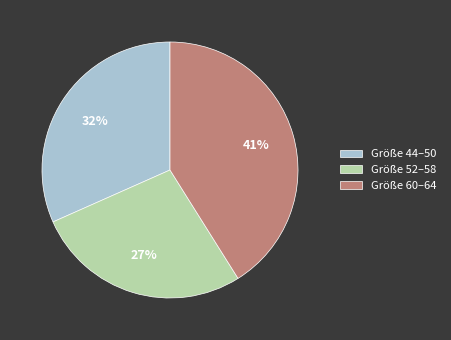

Is there any slice that represents more than half of the pie?

No